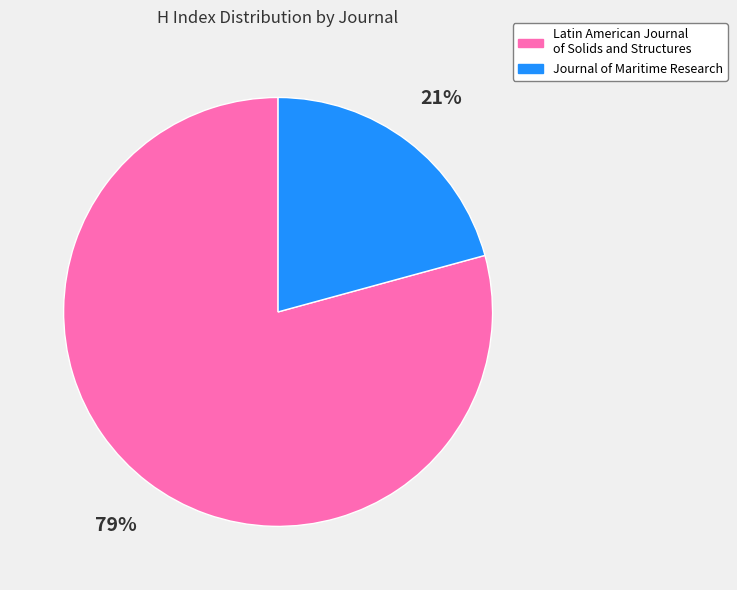

Between Journal of Maritime Research and Latin American Journal of Solids and Structures, which is larger?

Latin American Journal of Solids and Structures